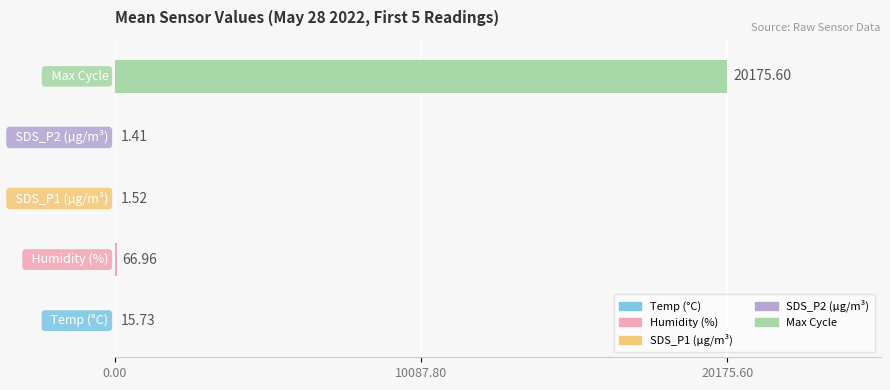

What is the sum of all values?

20261.2